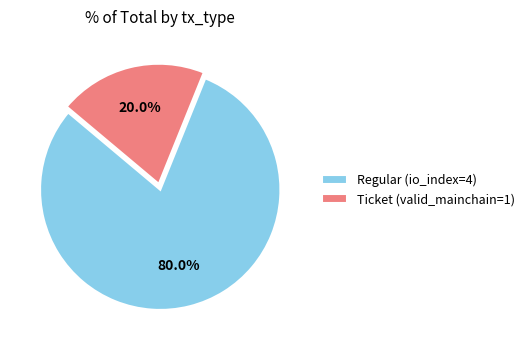

Does Regular (io_index=4) account for over 50% of the chart?

Yes